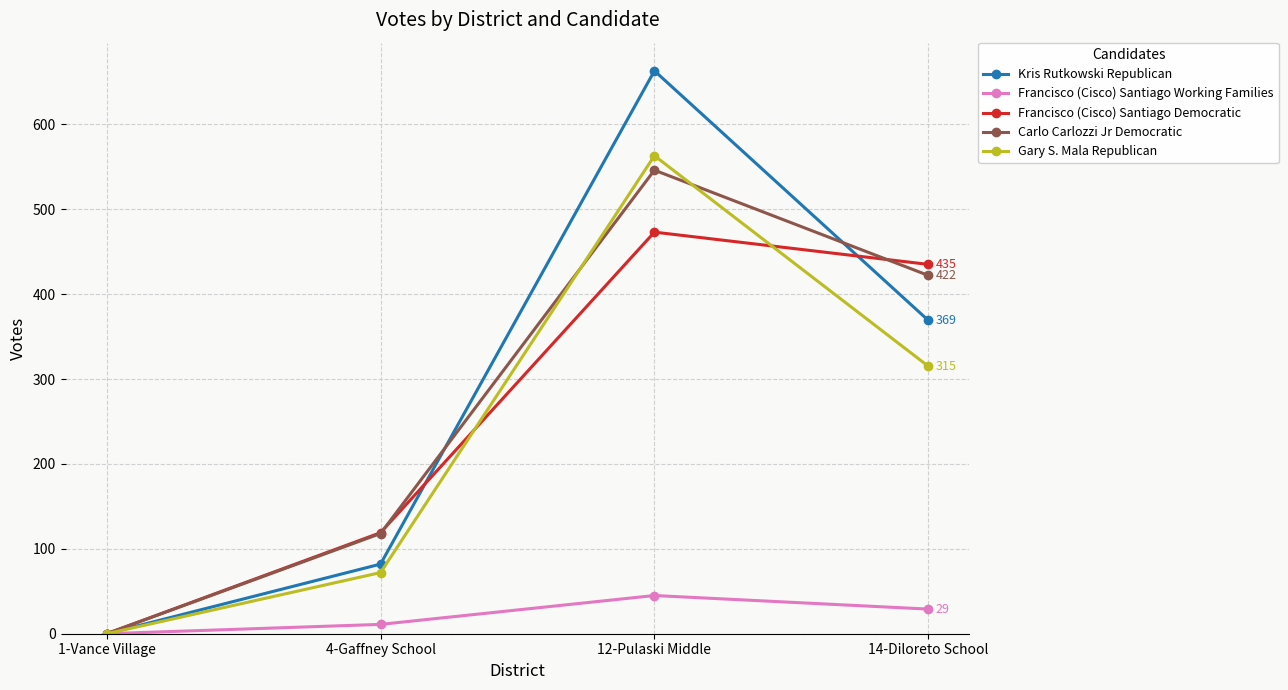

Reading left to right, extract all data points from this chart.

Kris Rutkowski Republican: 1-Vance Village=0	4-Gaffney School=82	12-Pulaski Middle=663	14-Diloreto School=369
Francisco (Cisco) Santiago Working Families: 1-Vance Village=0	4-Gaffney School=11	12-Pulaski Middle=45	14-Diloreto School=29
Francisco (Cisco) Santiago Democratic: 1-Vance Village=0	4-Gaffney School=119	12-Pulaski Middle=473	14-Diloreto School=435
Carlo Carlozzi Jr Democratic: 1-Vance Village=0	4-Gaffney School=118	12-Pulaski Middle=546	14-Diloreto School=422
Gary S. Mala Republican: 1-Vance Village=0	4-Gaffney School=72	12-Pulaski Middle=563	14-Diloreto School=315